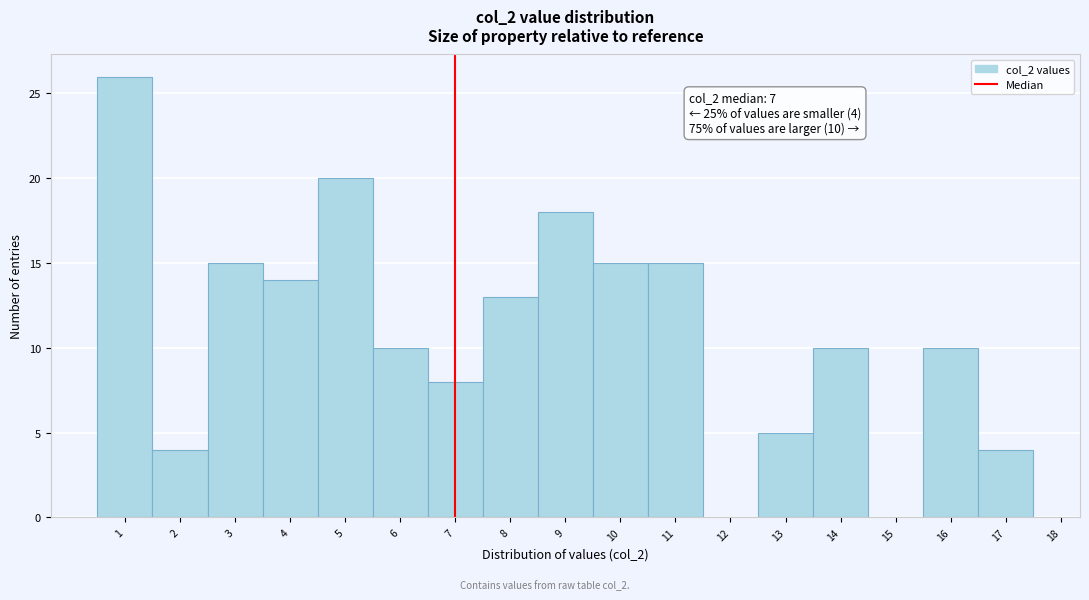

Which range on the x-axis has the tallest bar?

0.5 to 1.5